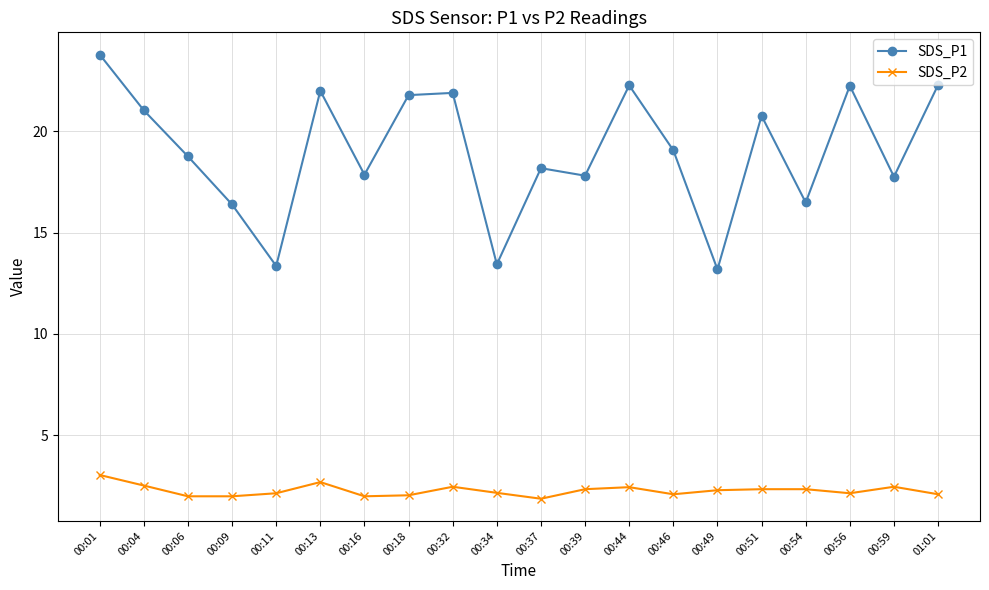

Where is the first local maximum for SDS_P1?

00:13